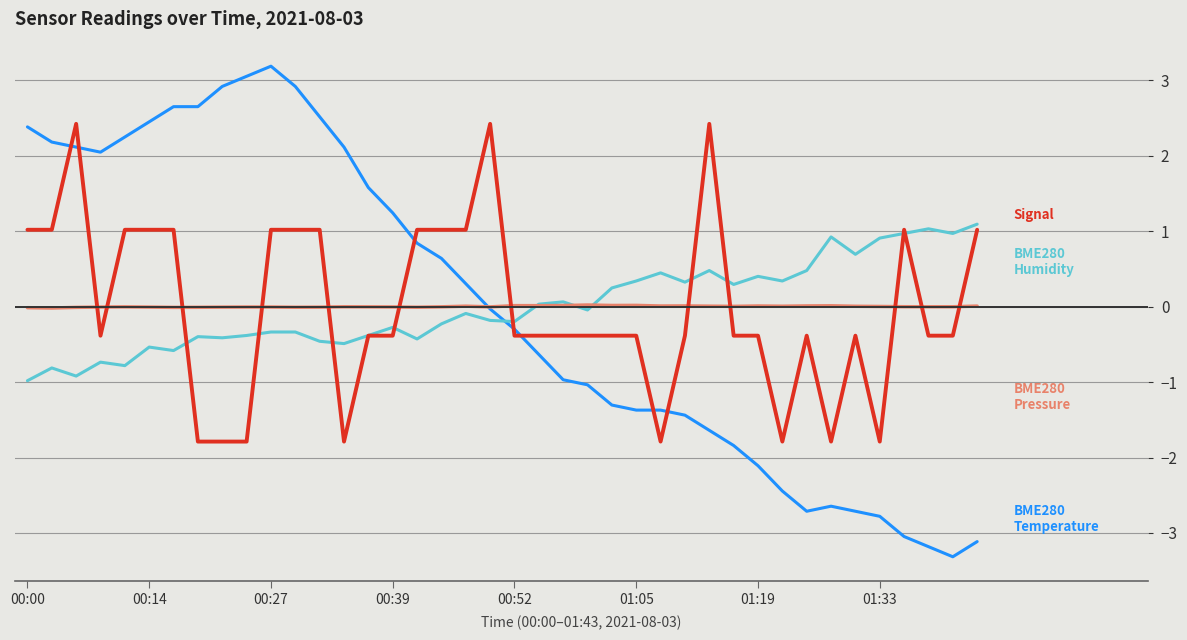

What is the minimum value shown in the chart?

-3.3